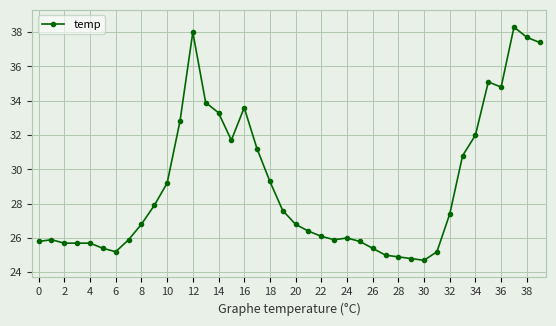

What is the maximum value shown in the chart?

38.3